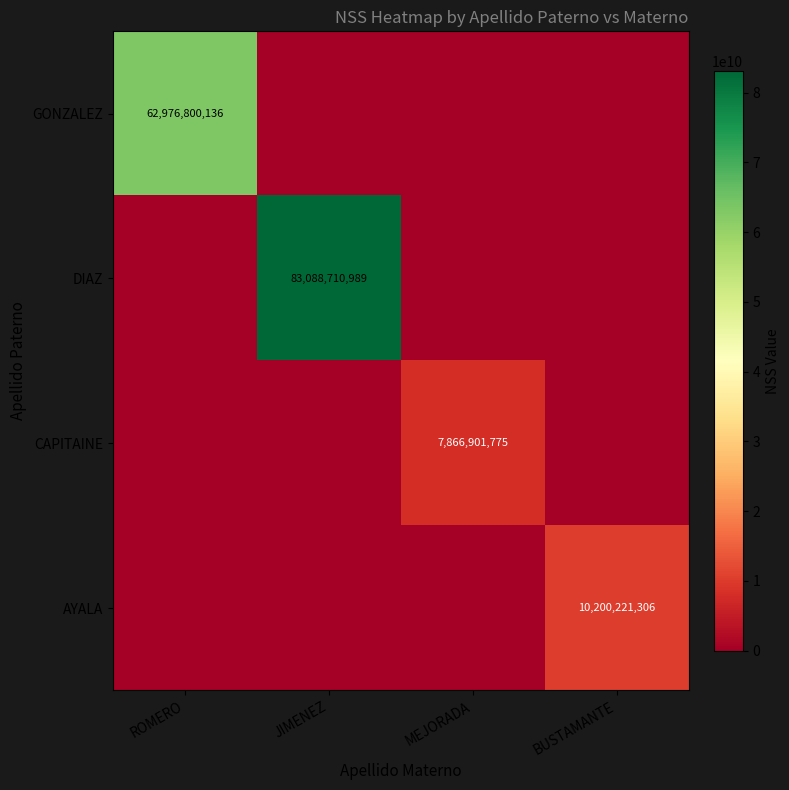

True or false: CAPITAINE has a value of 7866901775 at MEJORADA.

True